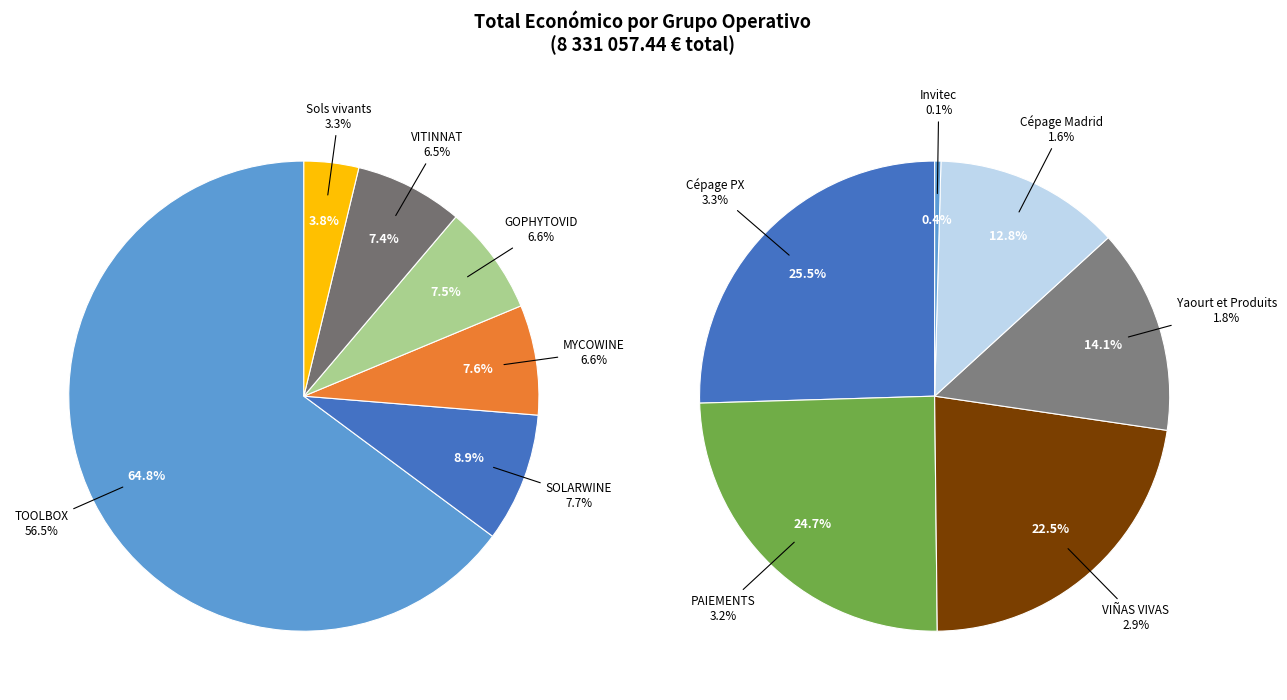

To the nearest percent, what is the average slice percentage?

8%